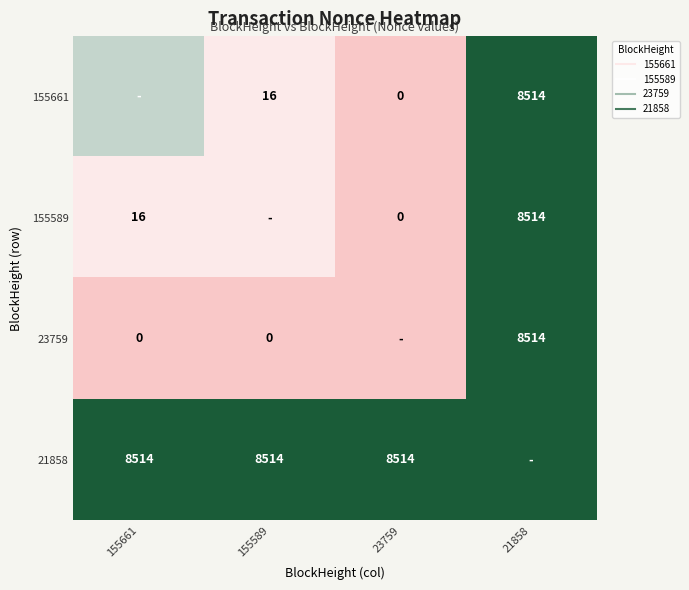

At which label does 23759 reach its minimum?

155661